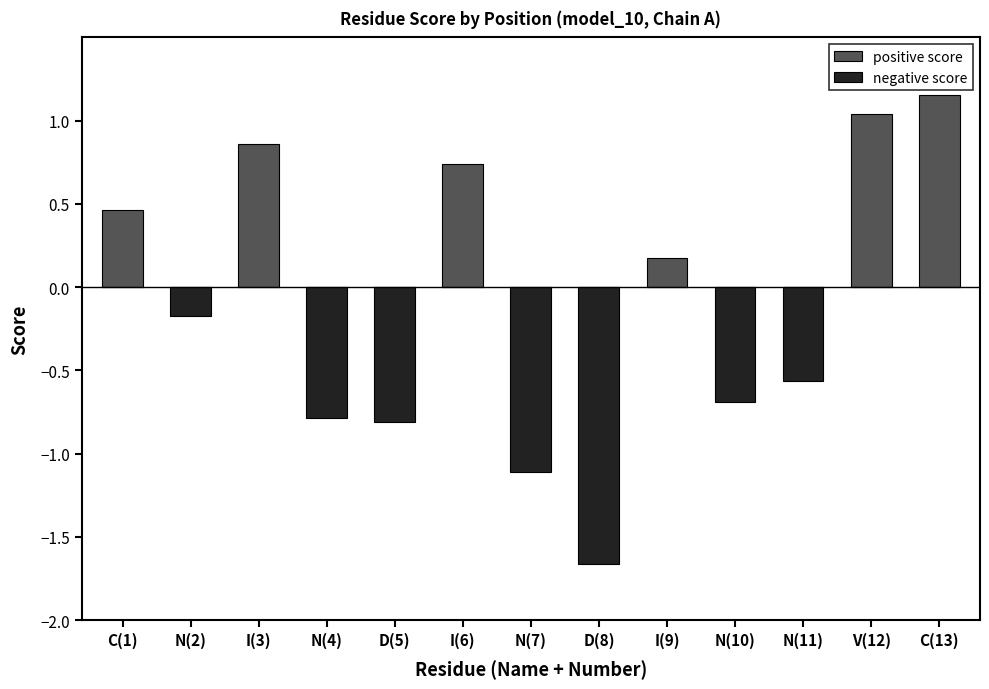

Does the chart contain any negative values?

Yes